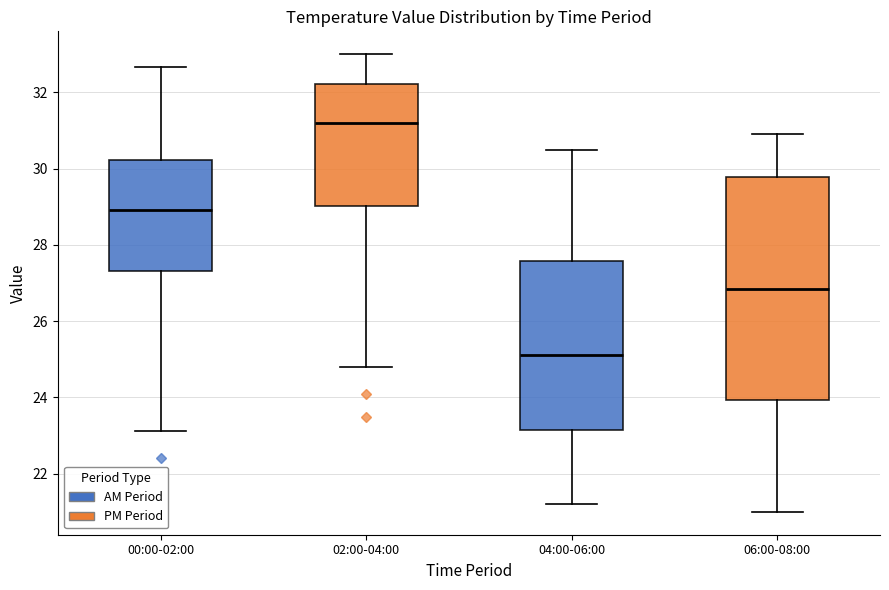

Reading left to right, read every box against the y-axis: the position of its median line, the range the box covers, and the ends of its whiskers. The values are not printed on the chart, so give them approximately, as read against the axis.

00:00-02:00: median 29.0, box 27.4 to 30.2, whiskers 23.2 to 32.6
02:00-04:00: median 31.2, box 29.0 to 32.2, whiskers 24.8 to 33.0
04:00-06:00: median 25.2, box 23.2 to 27.6, whiskers 21.2 to 30.6
06:00-08:00: median 26.8, box 24.0 to 29.8, whiskers 21.0 to 31.0